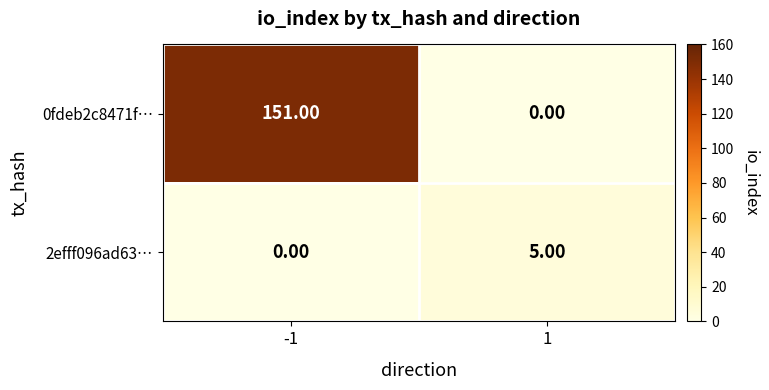

What is the difference between the maximum and minimum values in the 2efff096ad63… series?

5